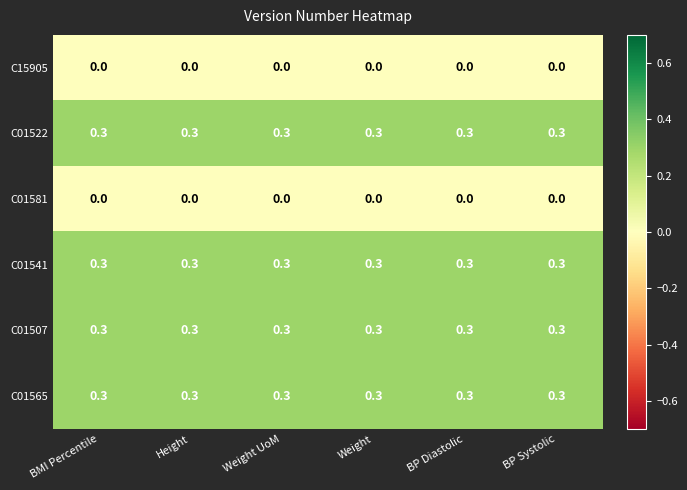

What is the maximum value for C01565?

0.3